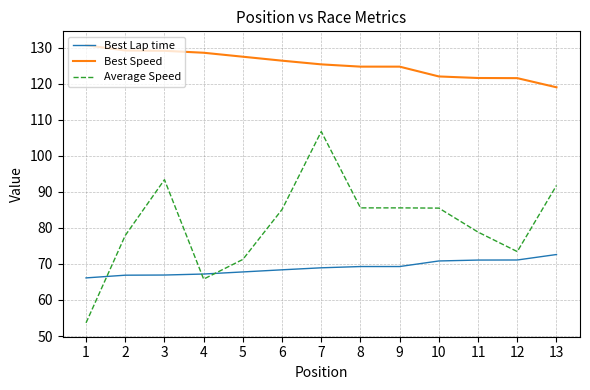

Which series changed the most between 8 and 12?

Average Speed